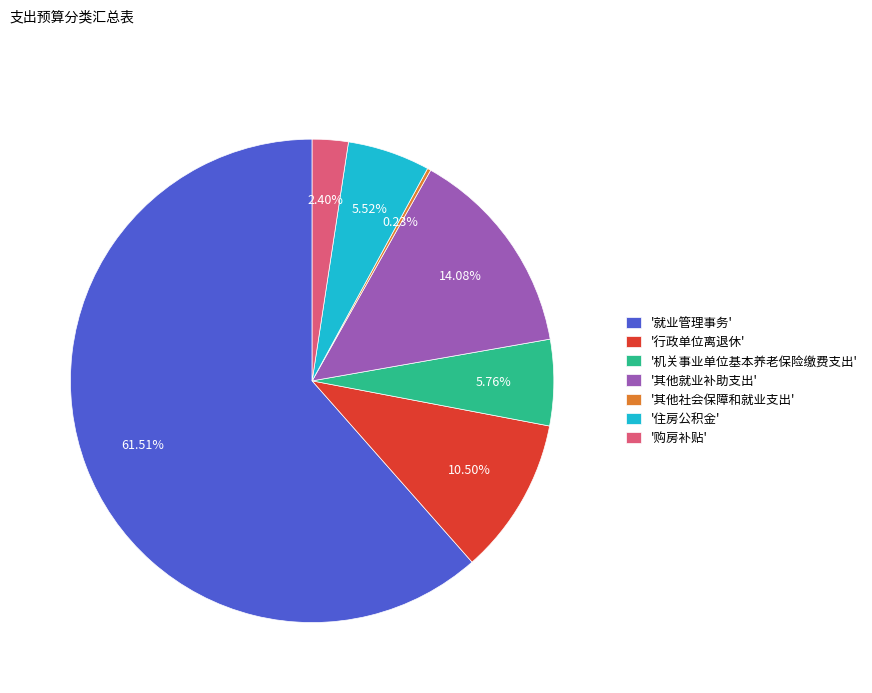

Between '其他就业补助支出' and '就业管理事务', which is larger?

'就业管理事务'